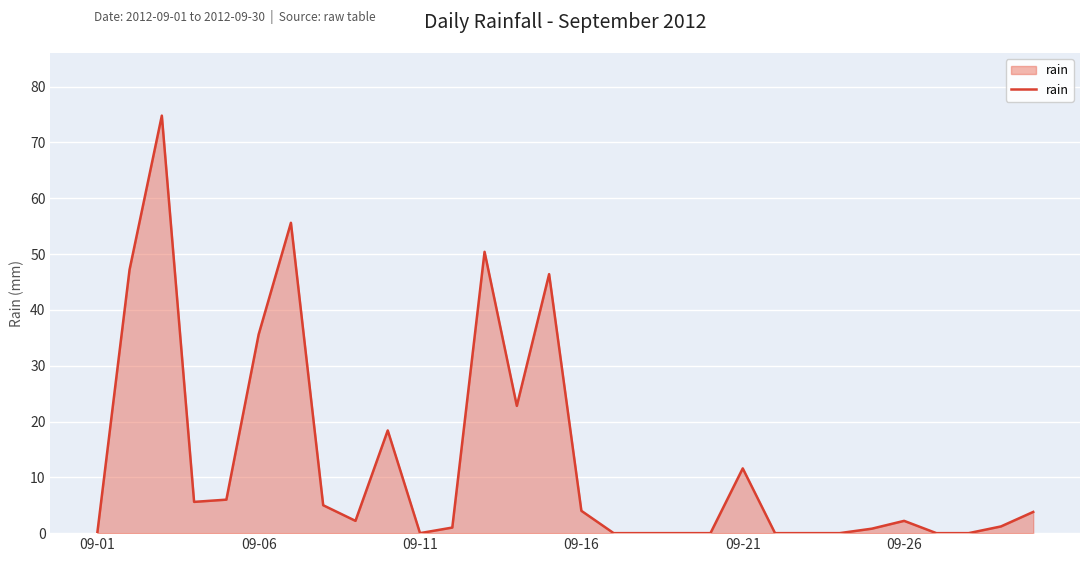

What is the maximum value shown in the chart?

74.8